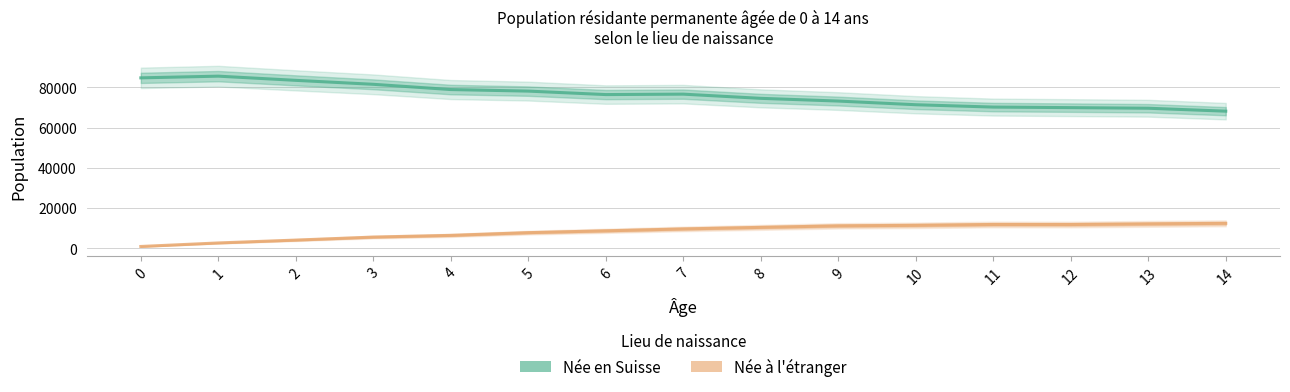

Reading right to left, list all the values displayed in this chart.

Née en Suisse: 14=68124	13=69579	12=69879	11=70154	10=71319	9=73144	8=74491	7=76573	6=76360	5=78085	4=78857	3=81461	2=83422	1=85508	0=84664
Née à l'étranger: 14=12437	13=12166	12=11850	11=11872	10=11448	9=11193	8=10437	7=9662	6=8726	5=7813	4=6458	3=5609	2=4119	1=2698	0=947